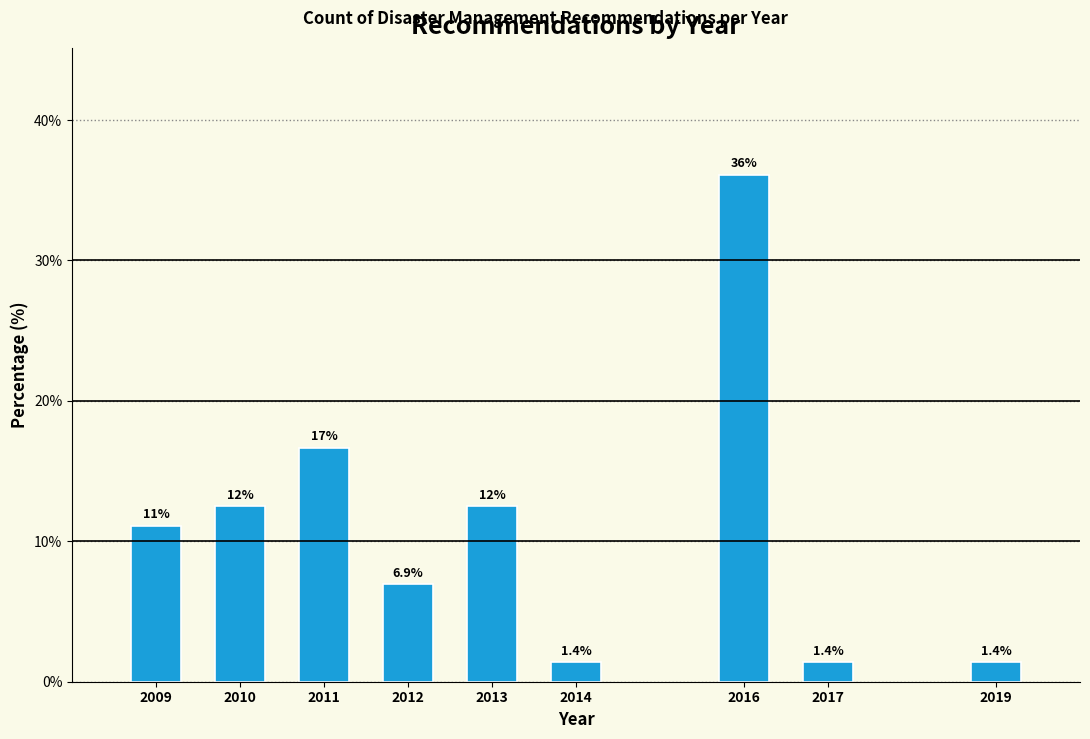

Reading left to right, list all the values displayed in this chart.

2009=11.1	2010=12.5	2011=16.7	2012=6.9	2013=12.5	2014=1.4	2016=36.1	2017=1.4	2019=1.4